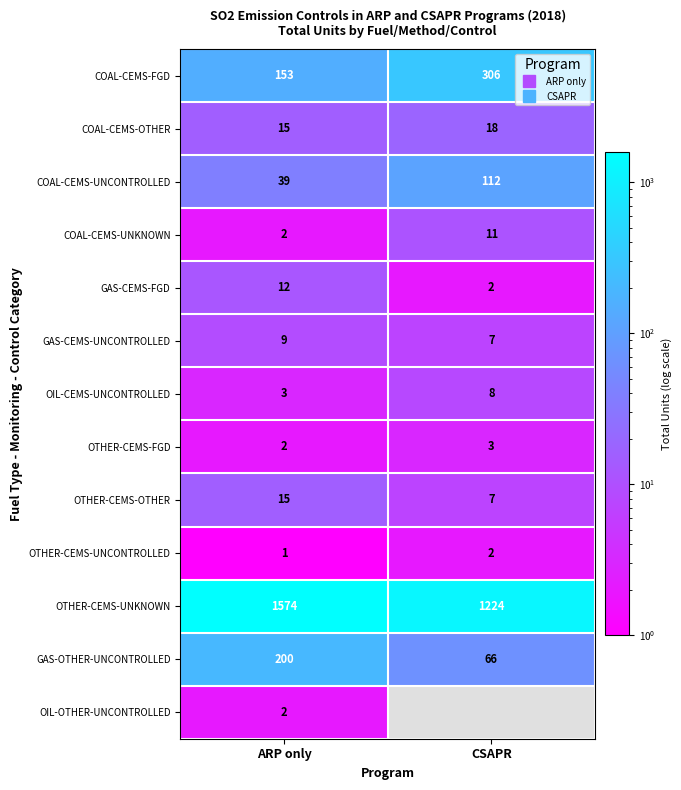

The GAS-CEMS-UNCONTROLLED series shows 9.0 at ARP only. True or false?

True